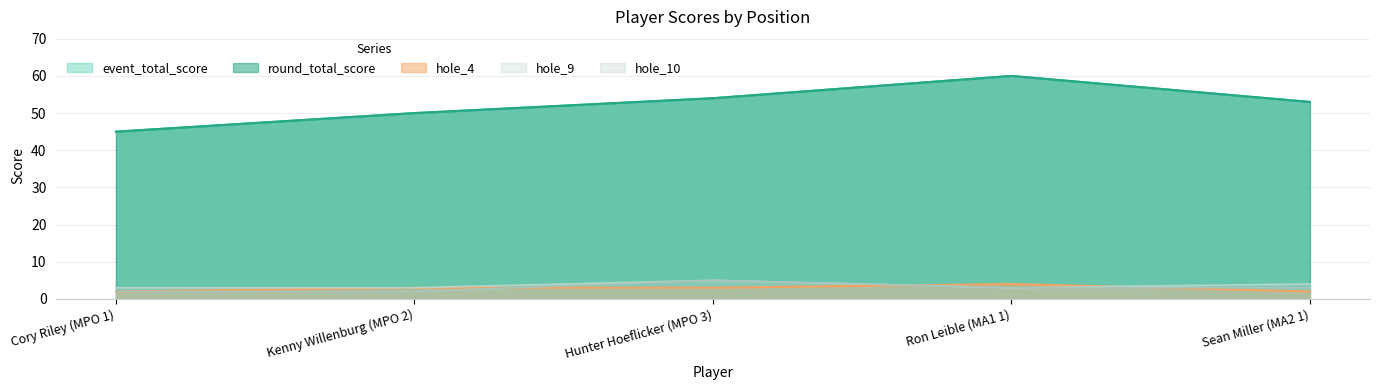

Which series has the largest range (max minus min)?

event_total_score